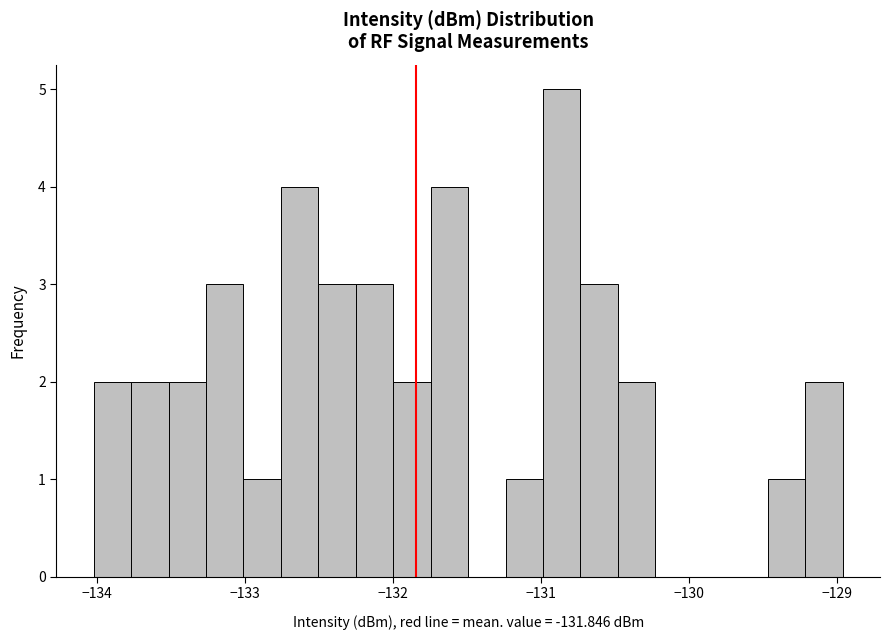

Around what value on the x-axis is the tallest bar? Give the approximate position of its centre, as read against the axis.

-130.9